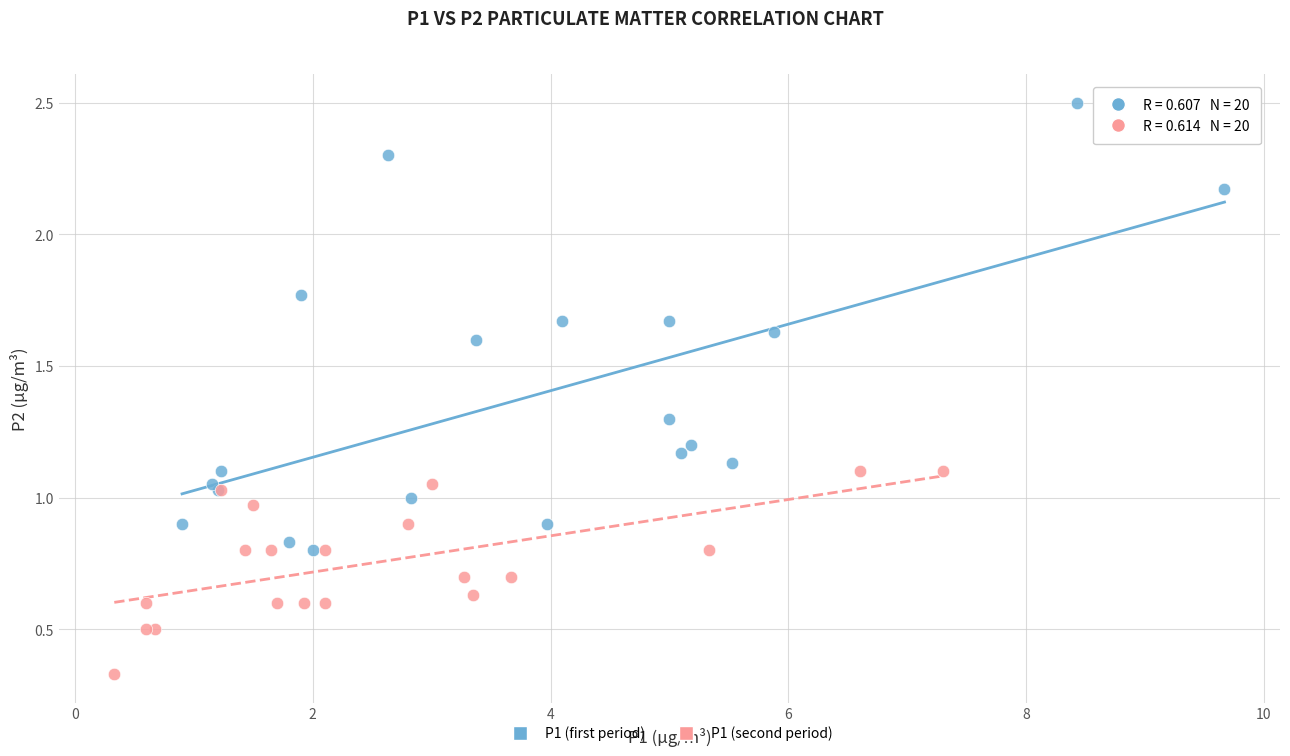

What are all the series names shown in the legend?

P1 (first period), P1 (second period)